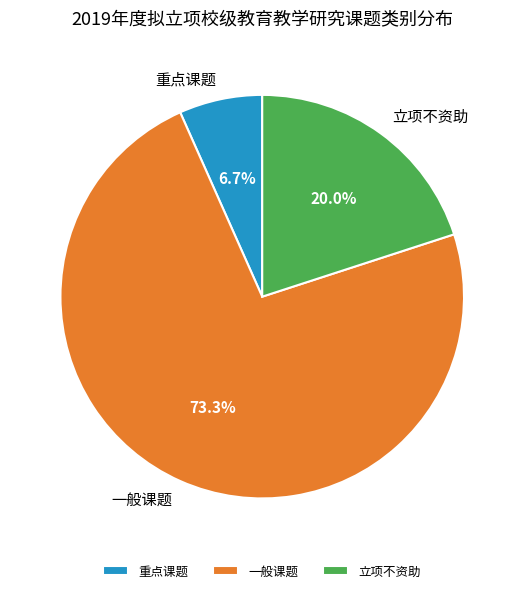

What percentage is NOT represented by 一般课题?

26.7%